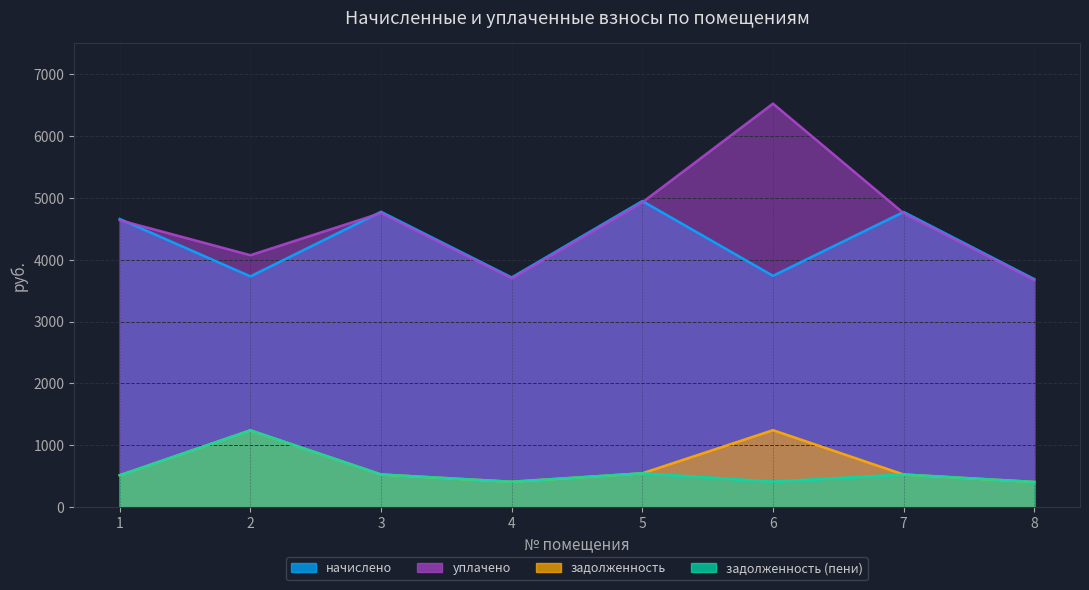

At which label does уплачено first exceed 4750?

3